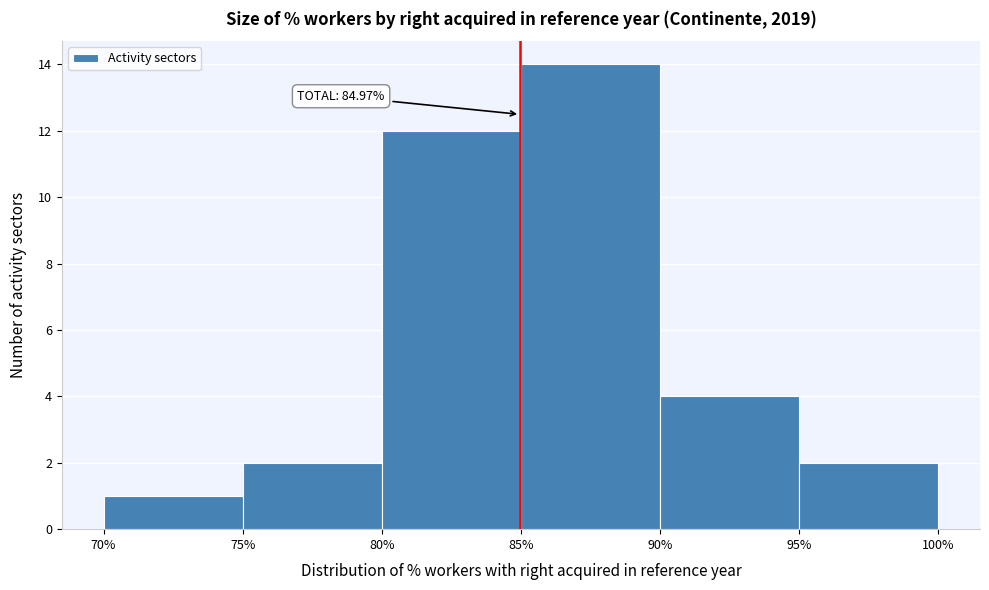

Over which range of the x-axis is the bar tallest?

85% to 90%